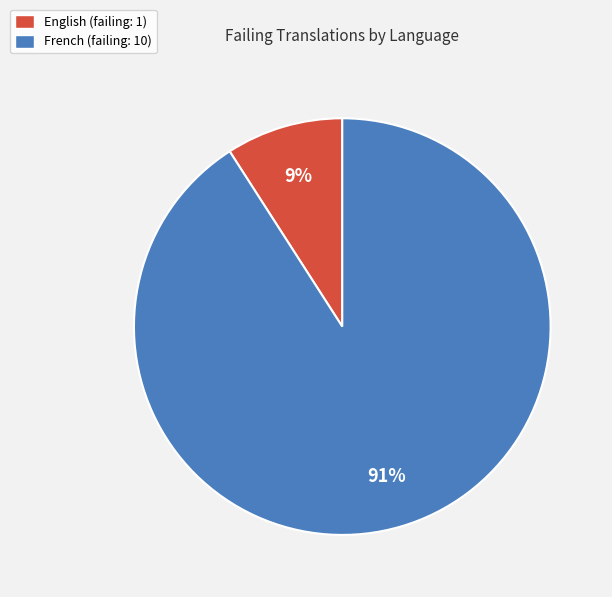

Which has a higher value, English (failing: 1) or French (failing: 10)?

French (failing: 10)